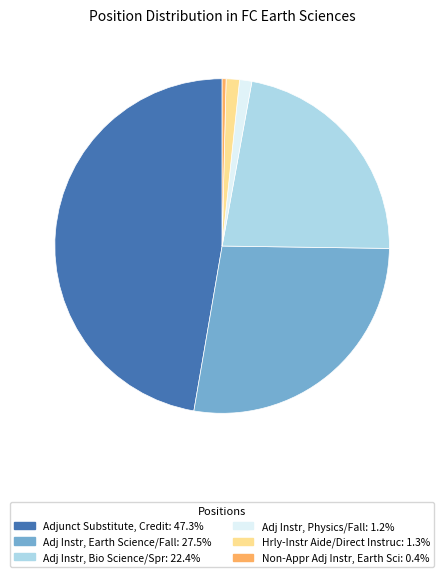

True or false: Hrly-Instr Aide/Direct Instruc accounts for 11% of the total.

False